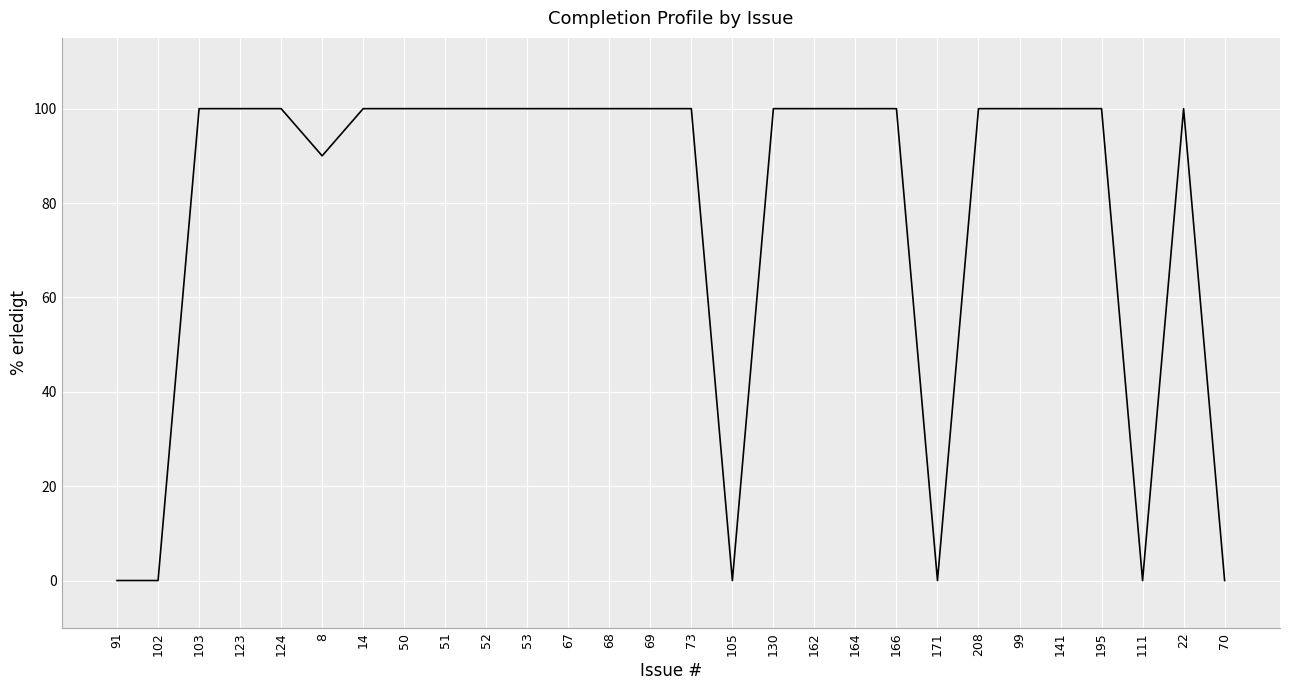

What is the maximum value shown in the chart?

100